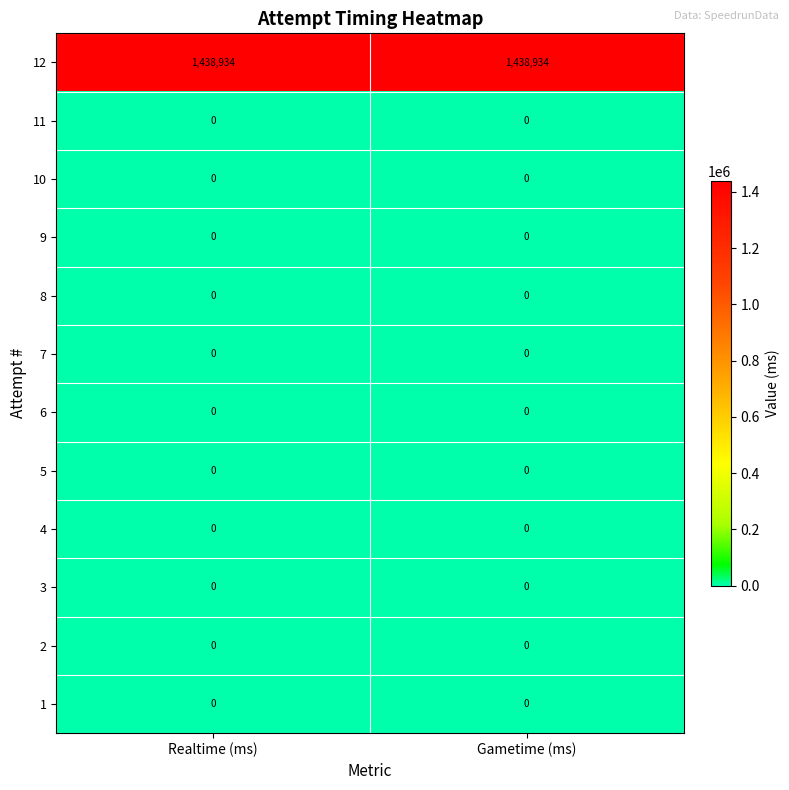

What is the spread (max minus min) of values at Gametime (ms)?

1438934